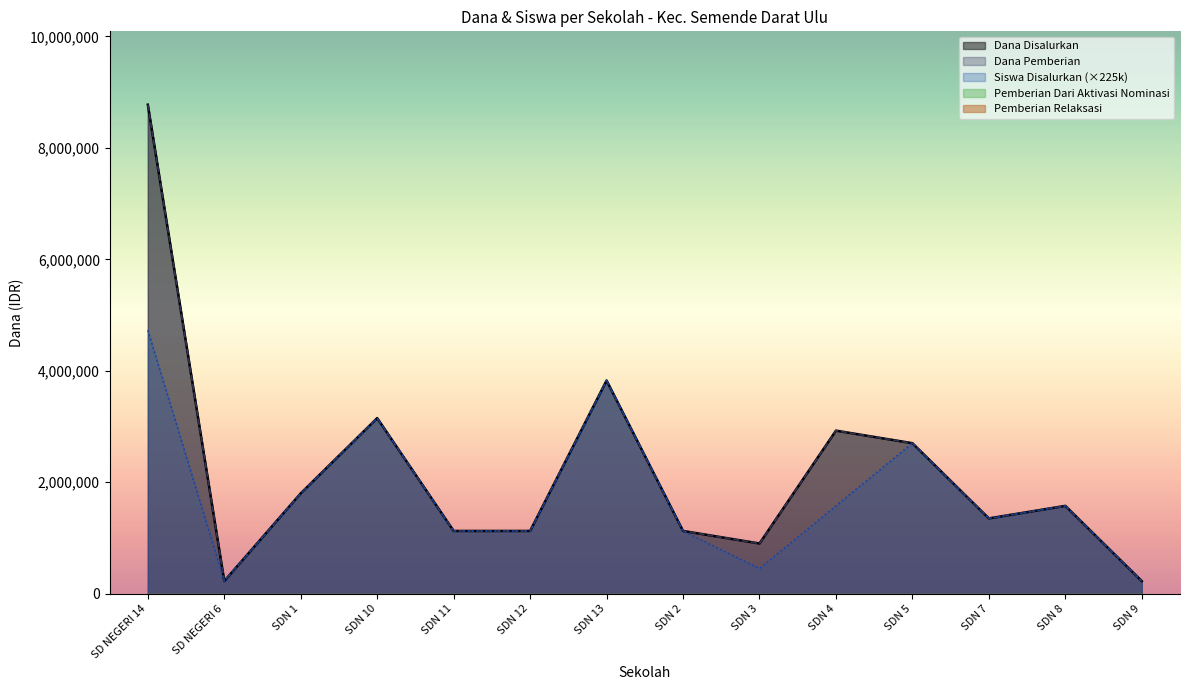

What is the label of the 3rd point from the right?

SDN 7